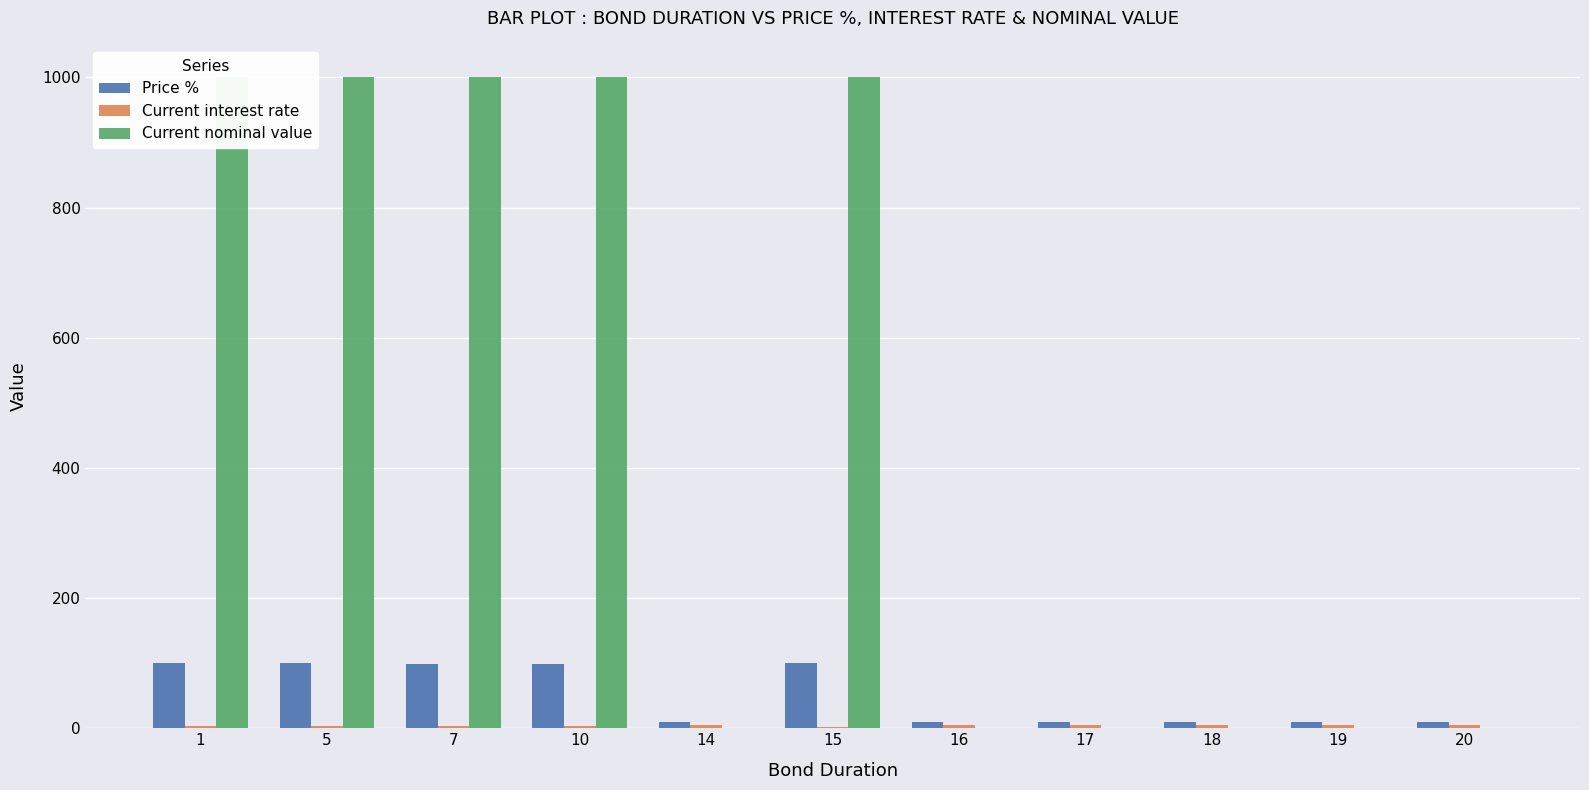

At which label is Current interest rate closest to 3?

7